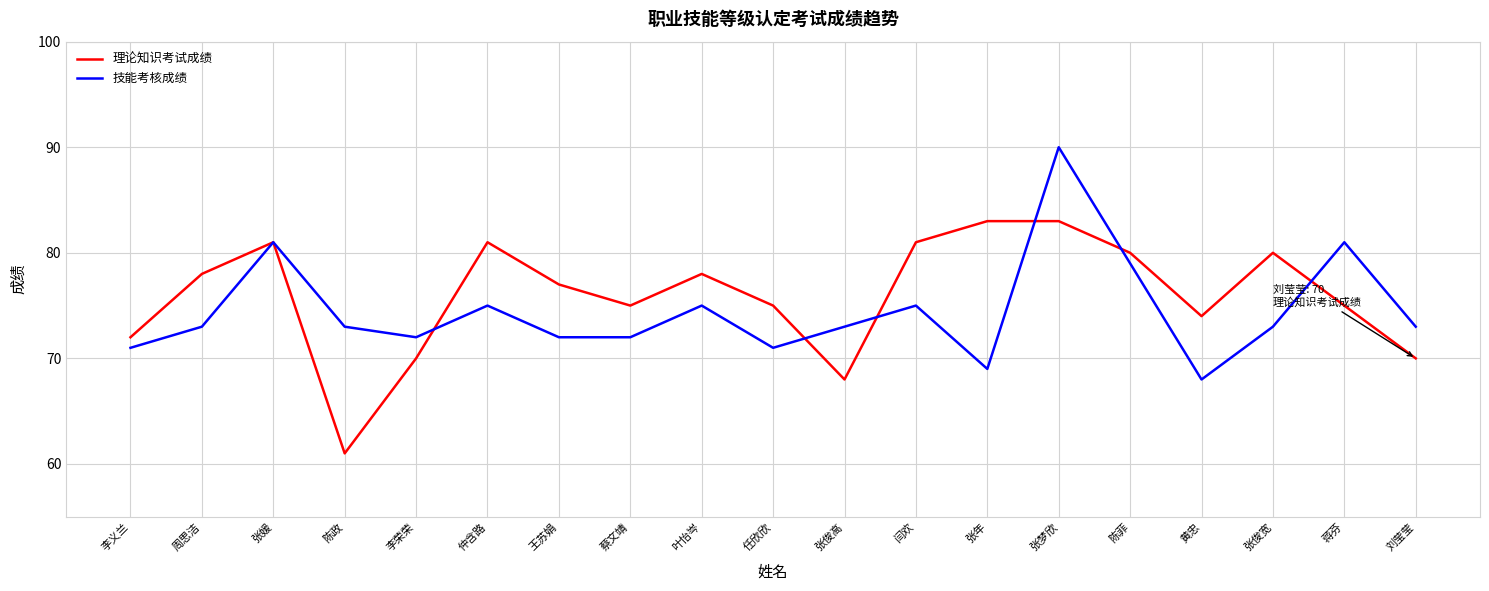

The value of 理论知识考试成绩 at 张年 is 83. True or false?

True